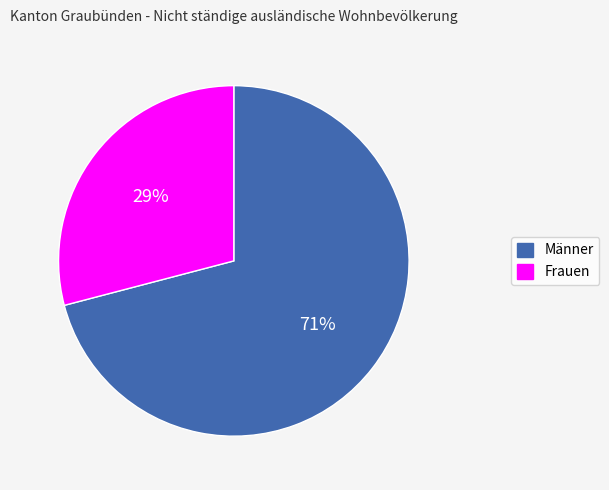

Count the number of slices in the pie.

2